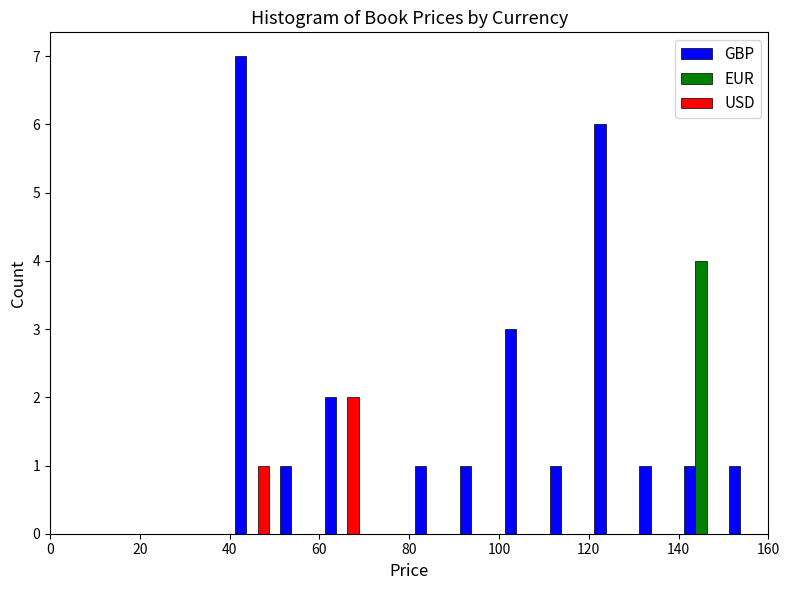

In the USD series, which range on the x-axis has the tallest bar?

60 to 70